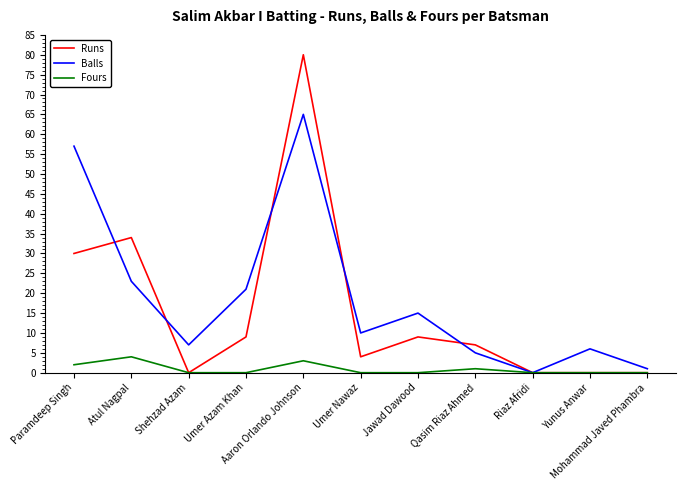

True or false: Runs has more than 0 points higher than both neighbors.

True